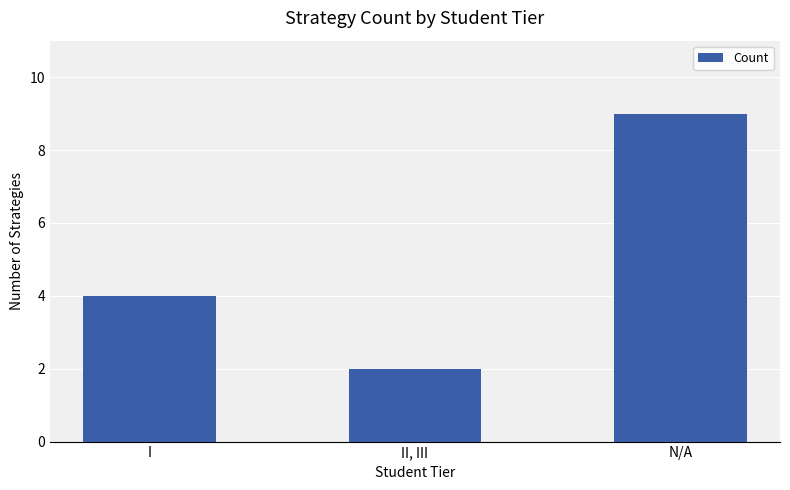

What is the ratio of the value at I to the value at II, III?

2.0